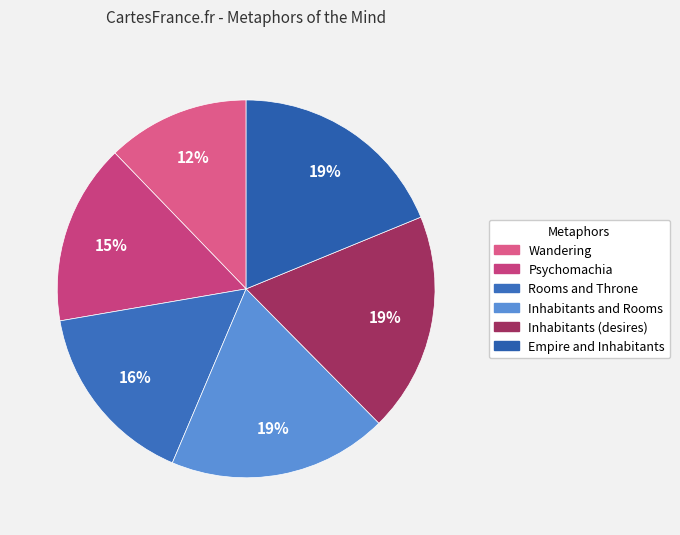

Which category has the biggest portion of the pie?

Empire and Inhabitants